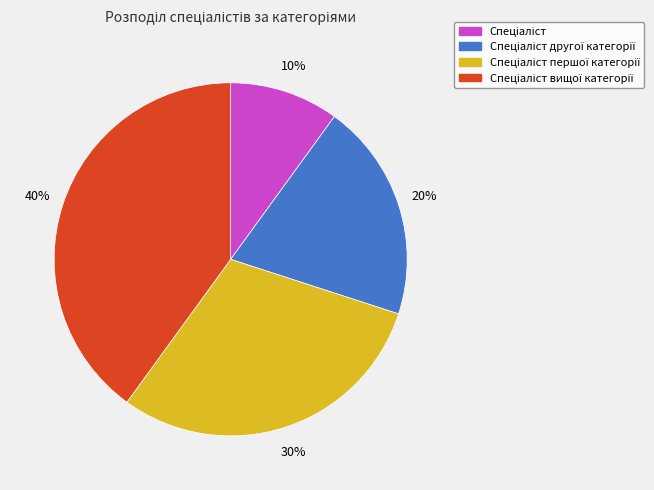

Does any single category account for the majority?

No